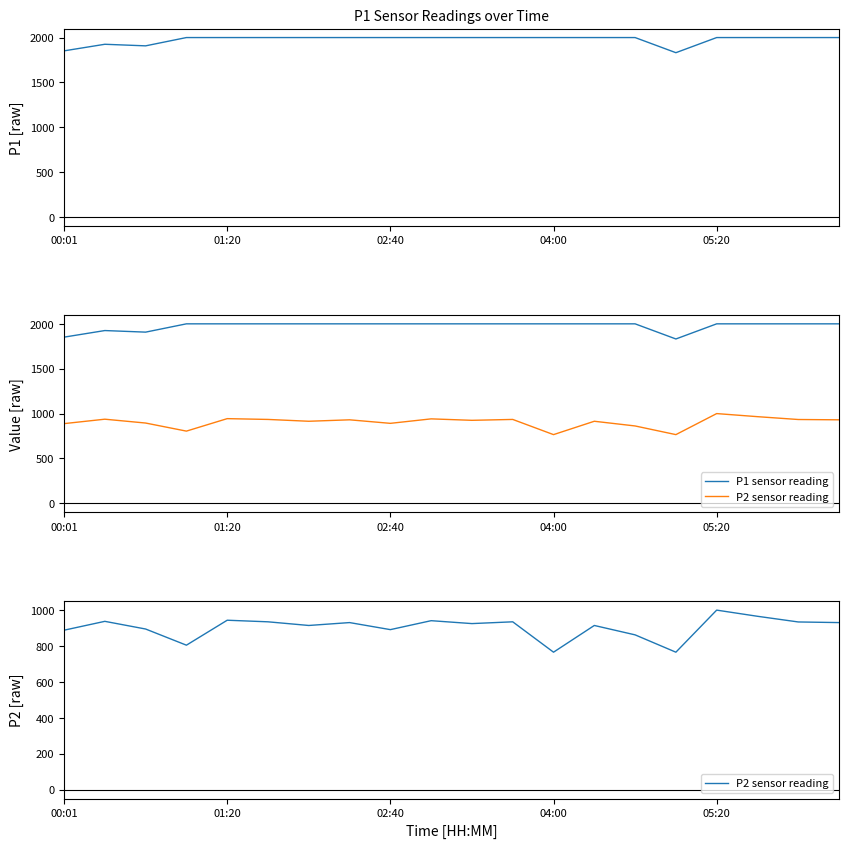

What is the minimum value shown in the chart?

765.5